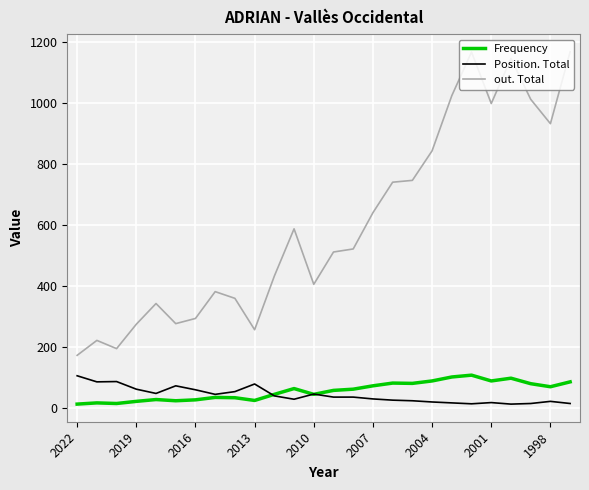

True or false: Position. Total and out. Total cross at least once.

False